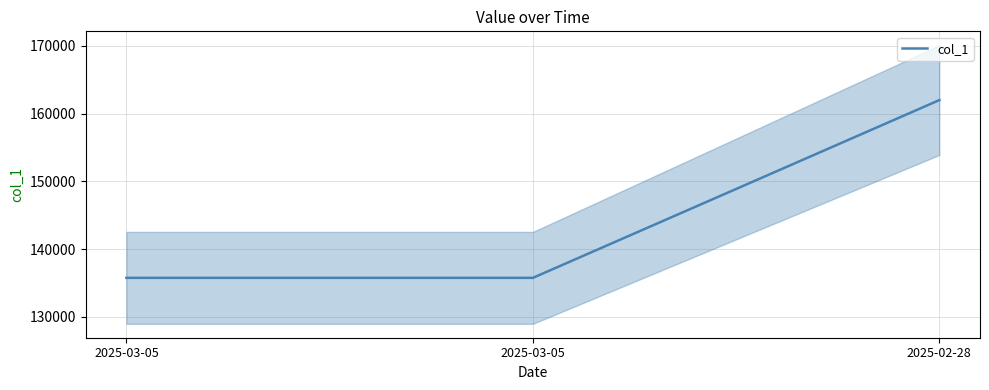

Count the number of categories in the chart.

3